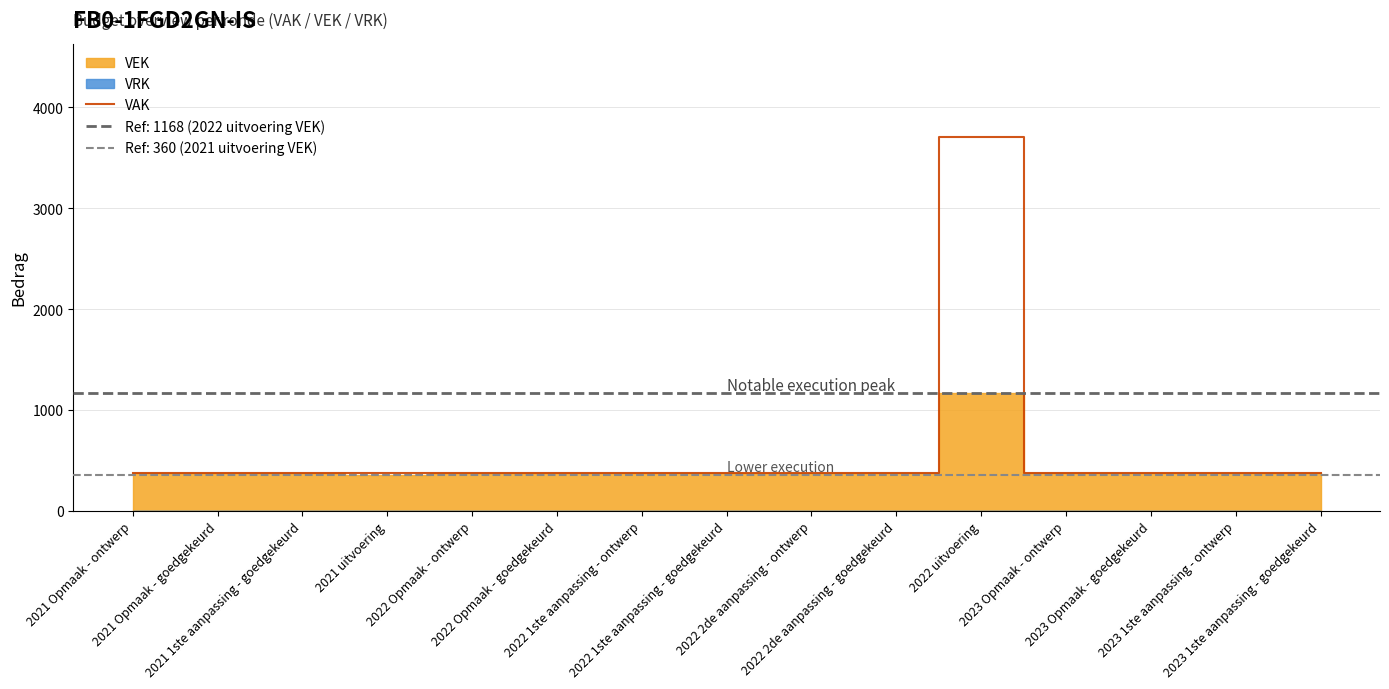

List the labels in order of value, largest first.

2022 uitvoering, 2021 Opmaak - ontwerp, 2021 Opmaak - goedgekeurd, 2021 1ste aanpassing - goedgekeurd, 2021 uitvoering, 2022 Opmaak - ontwerp, 2022 Opmaak - goedgekeurd, 2022 1ste aanpassing - ontwerp, 2022 1ste aanpassing - goedgekeurd, 2022 2de aanpassing - ontwerp, 2022 2de aanpassing - goedgekeurd, 2023 Opmaak - ontwerp, 2023 Opmaak - goedgekeurd, 2023 1ste aanpassing - ontwerp, 2023 1ste aanpassing - goedgekeurd